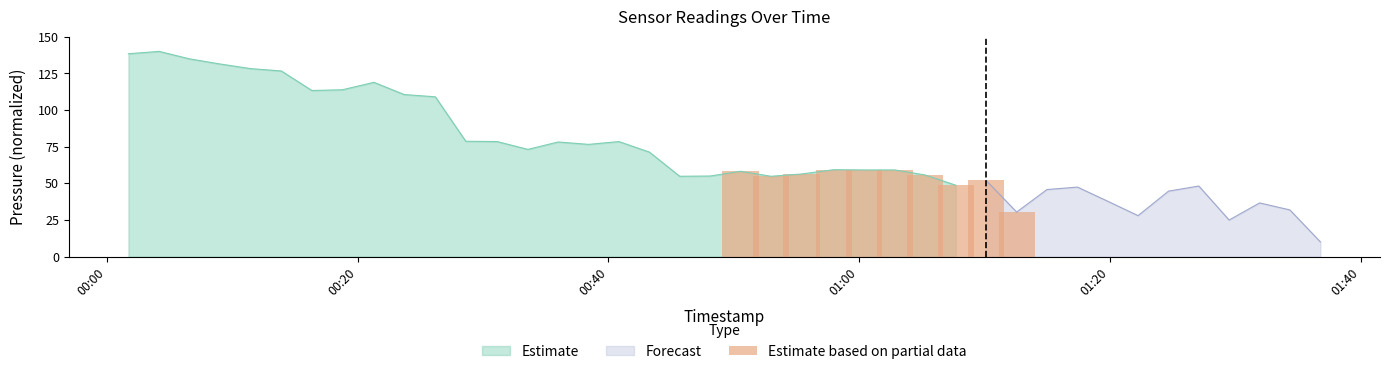

What is the minimum value for Estimate?

48.7